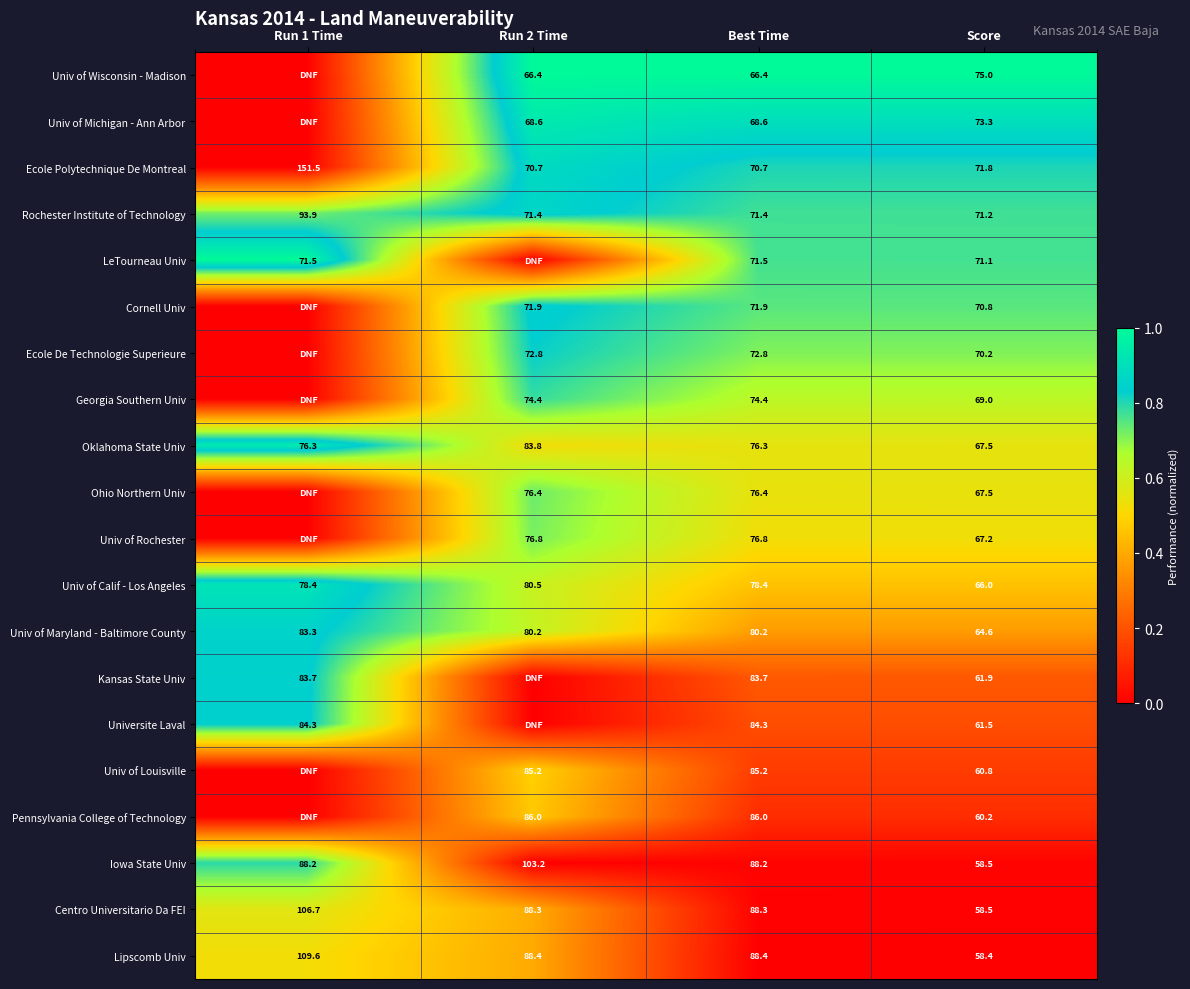

What is the average value of the Lipscomb Univ series?

86.2